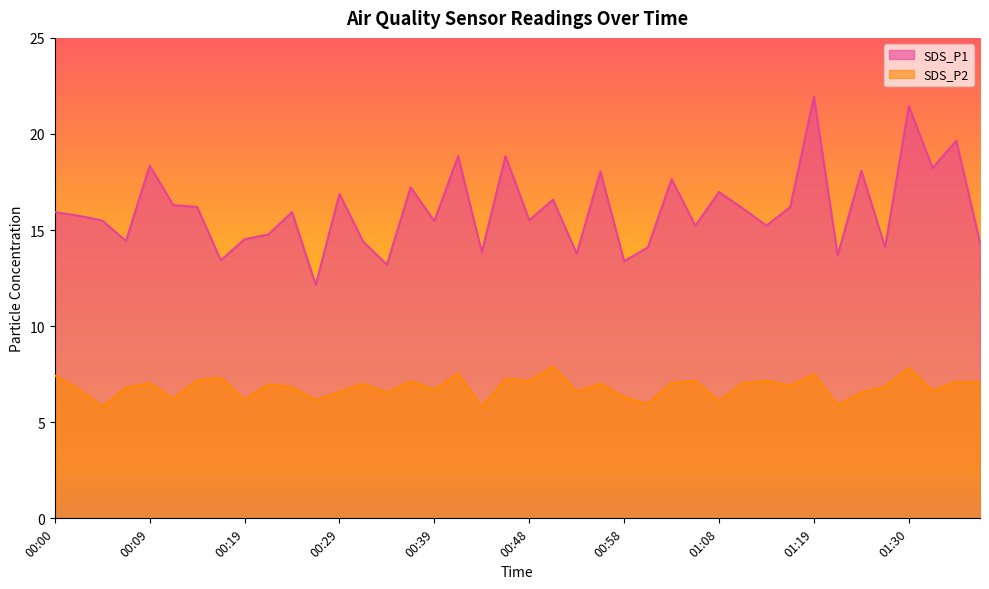

What position from the right is 01:35?

2